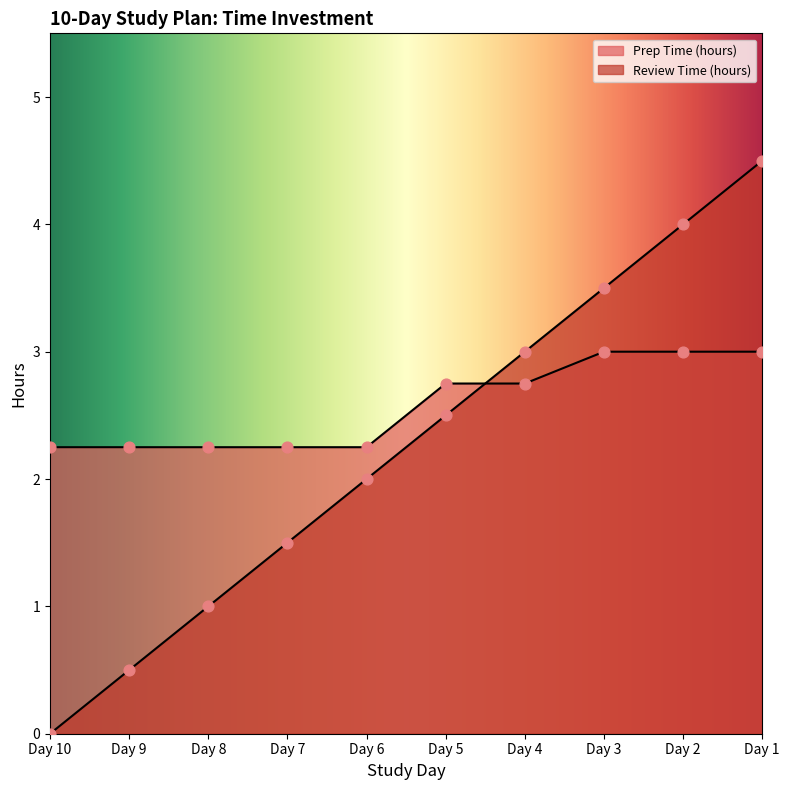

At which category is the sum across all series the highest?

Day 1